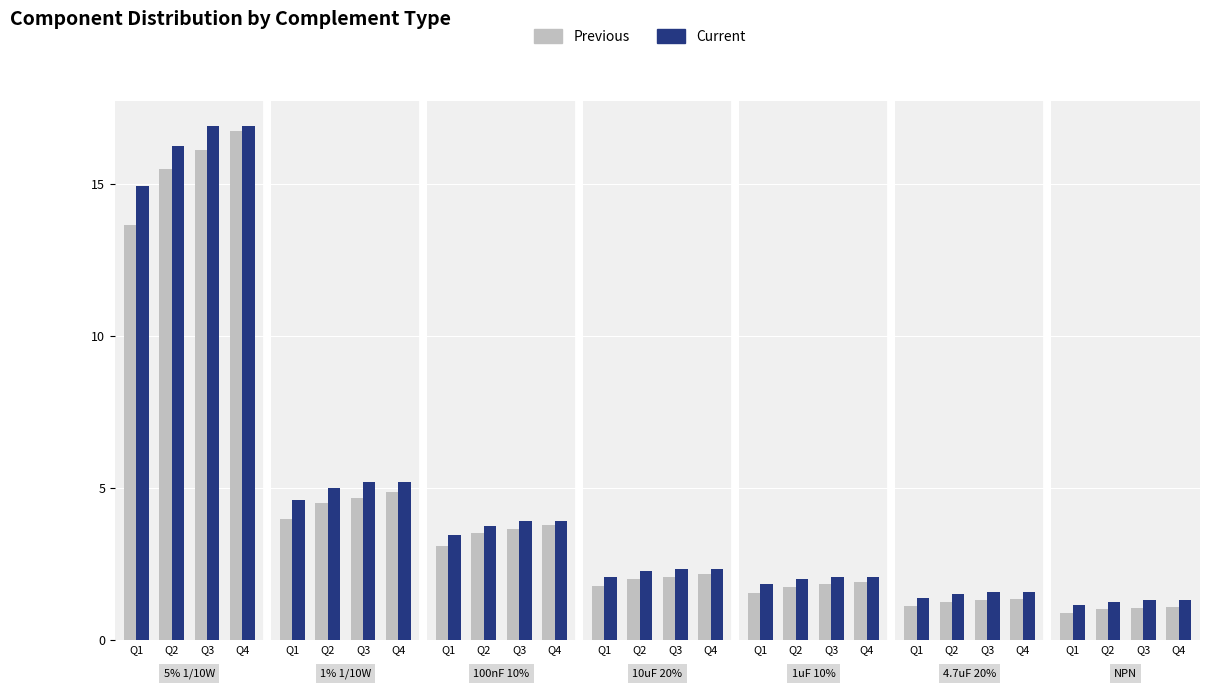

Which category has the lowest value across all series?

Q1